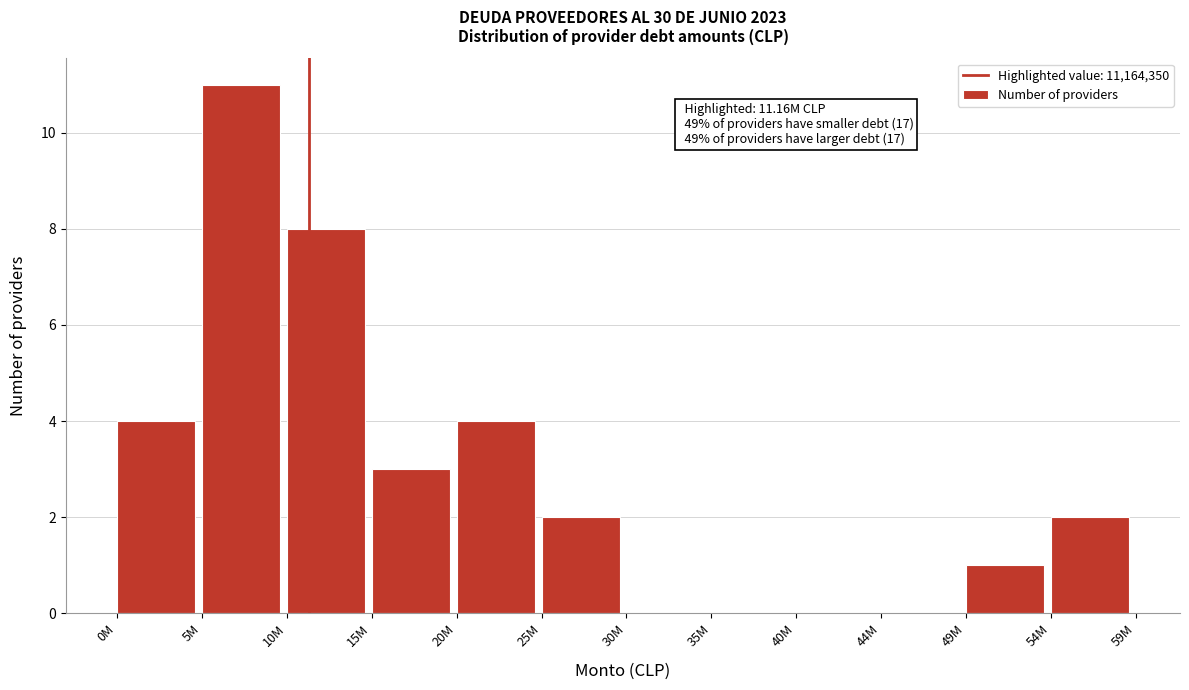

Reading left to right, list all the values displayed in this chart.

0M=4	5M=11	10M=8	15M=3	20M=4	25M=2	30M=0	35M=0	40M=0	44M=0	49M=1	54M=2